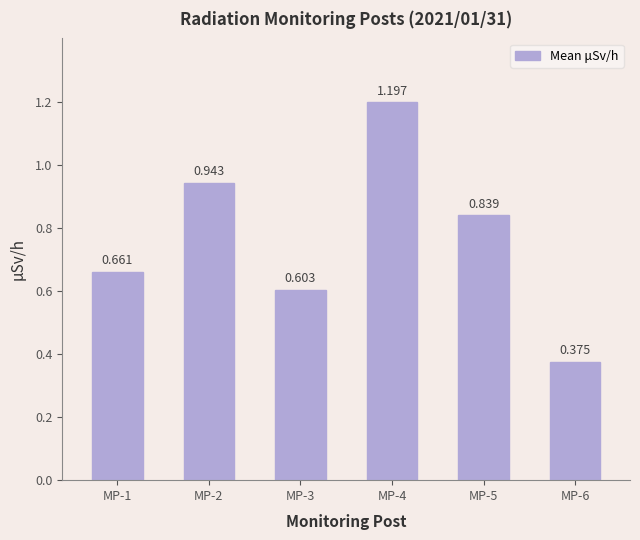

Reading left to right, transcribe all the data shown in this chart.

MP-1=0.7	MP-2=0.9	MP-3=0.6	MP-4=1.2	MP-5=0.8	MP-6=0.4